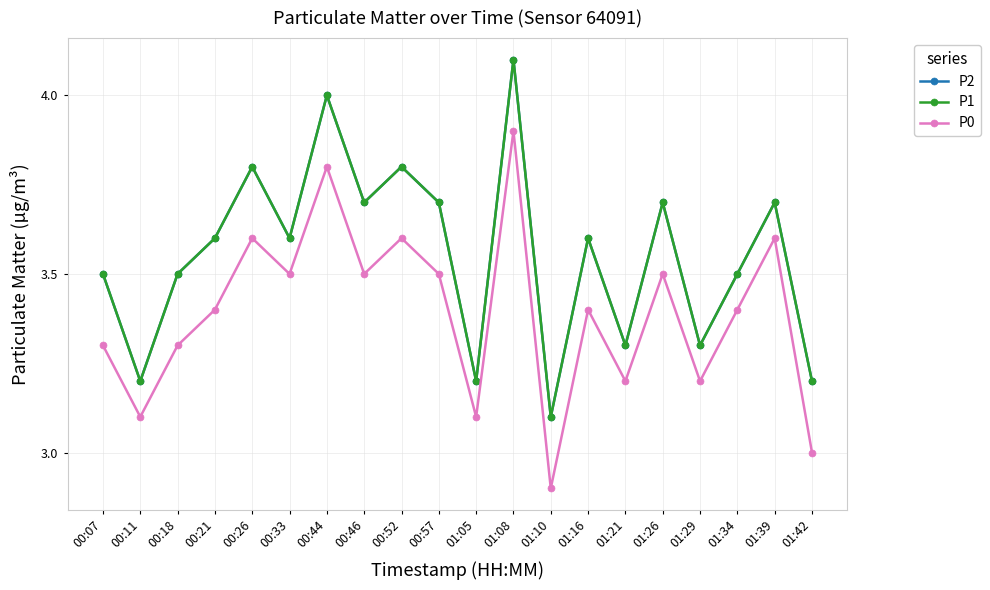

True or false: P1 and P0 intersect in this chart.

False